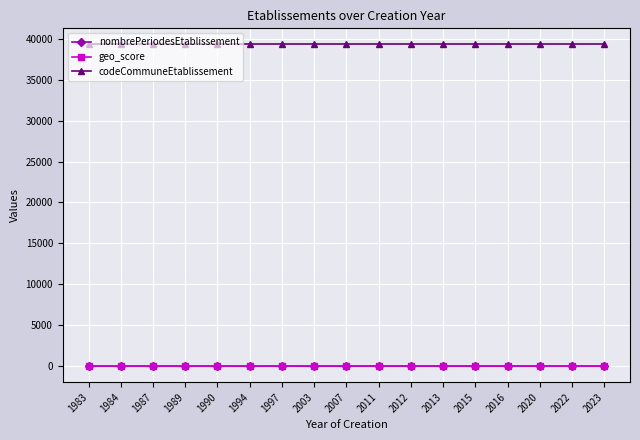

Which series has the largest total across all categories?

codeCommuneEtablissement